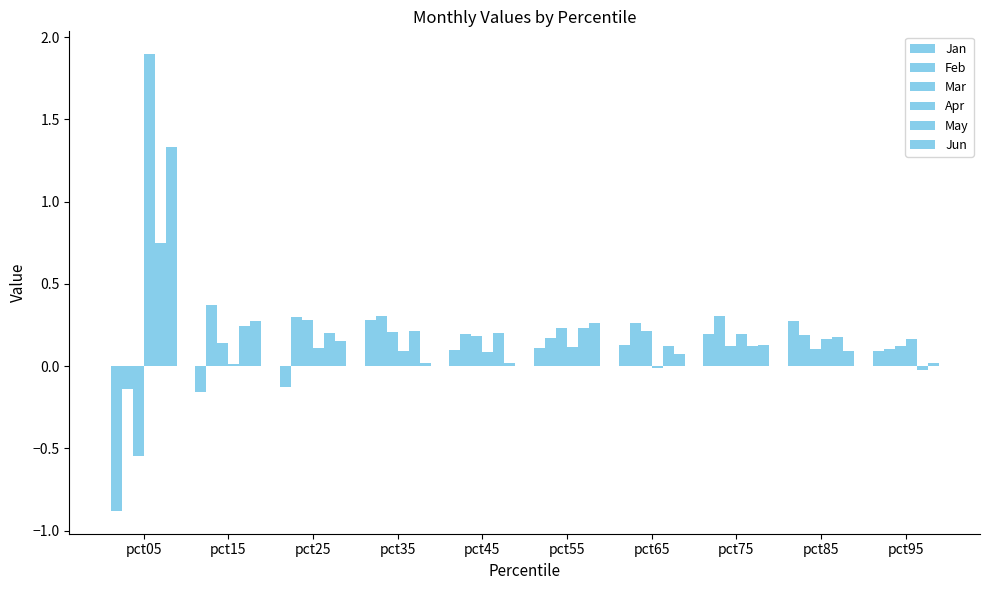

What is the value of the Jun bar at the 1st from the left?

1.3